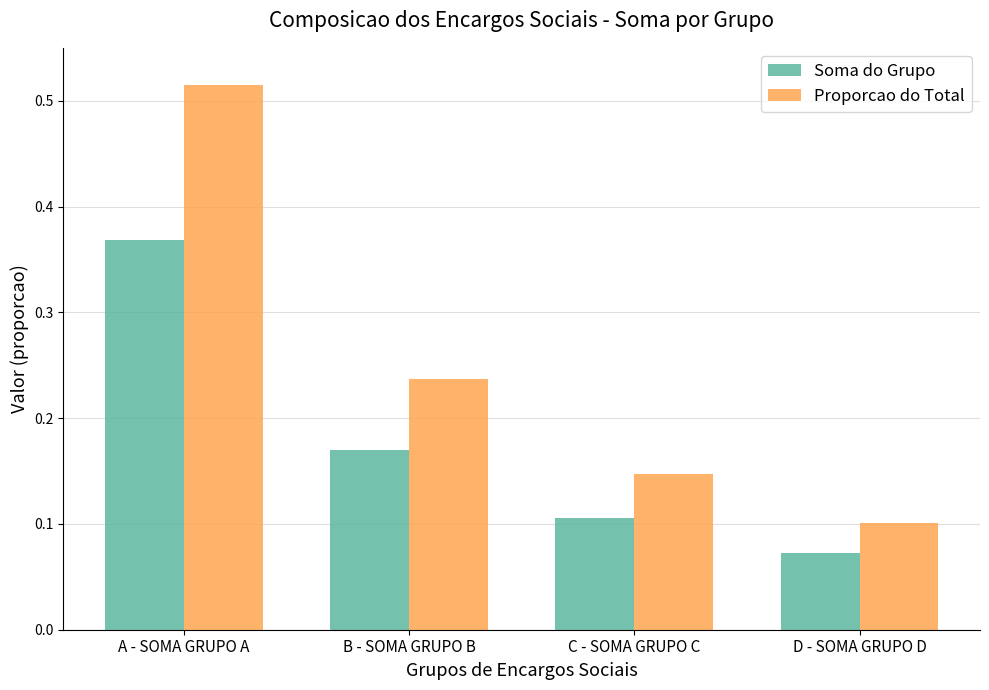

What is the difference between the maximum and second lowest values in the Soma do Grupo series?

0.3